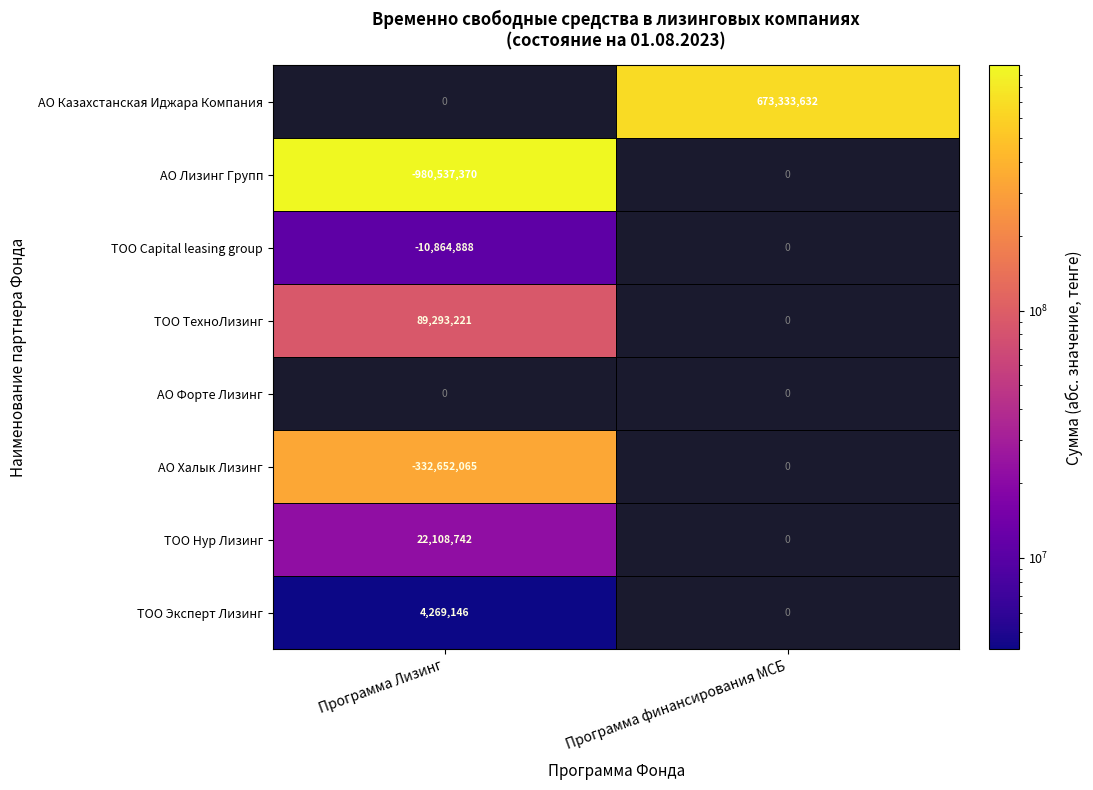

The ТОО Capital leasing group series shows -19509444 at Программа Лизинг. True or false?

False